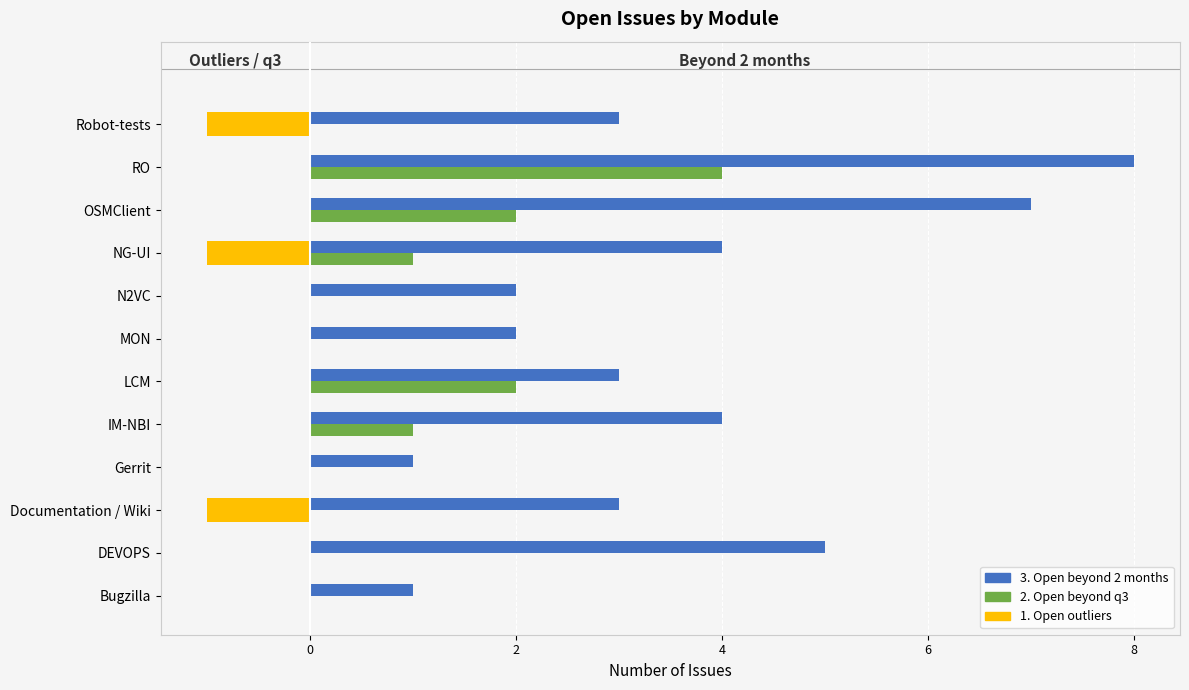

Which series has the largest total across all categories?

3. Open beyond 2 months